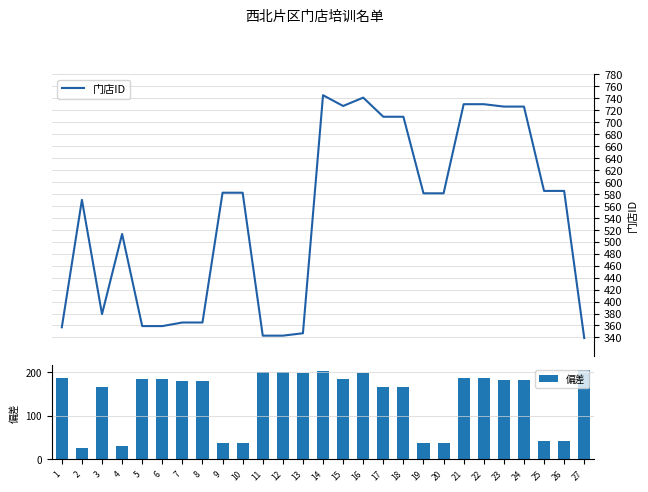

Which series has the widest spread of values?

门店ID